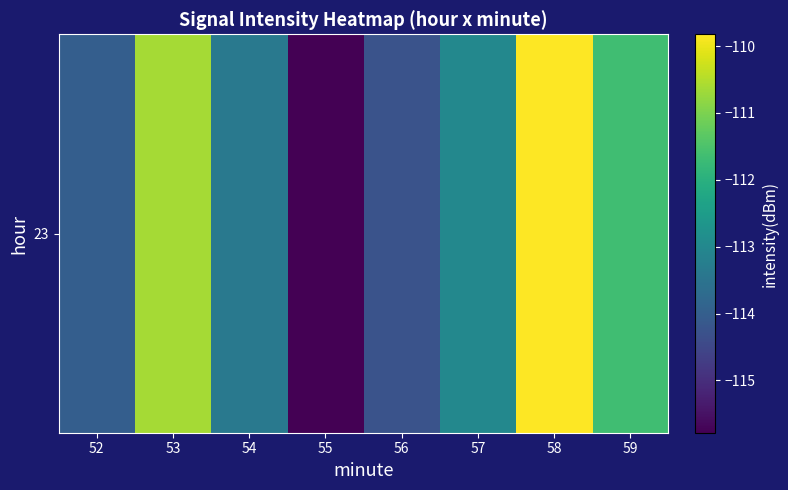

Reading right to left, list all the values displayed in this chart.

-111.6	-109.8	-113.0	-114.3	-115.8	-113.4	-110.6	-114.0